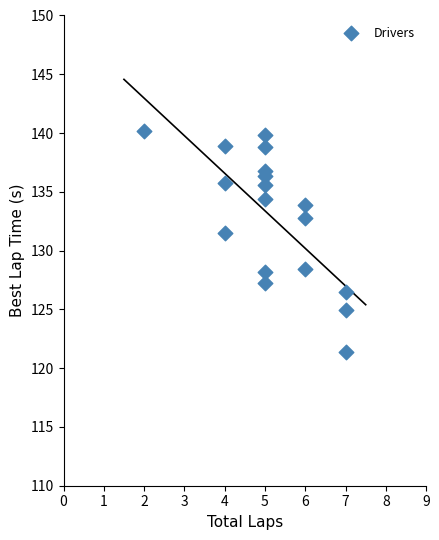

What is the range of Y values (max minus min)?

18.8